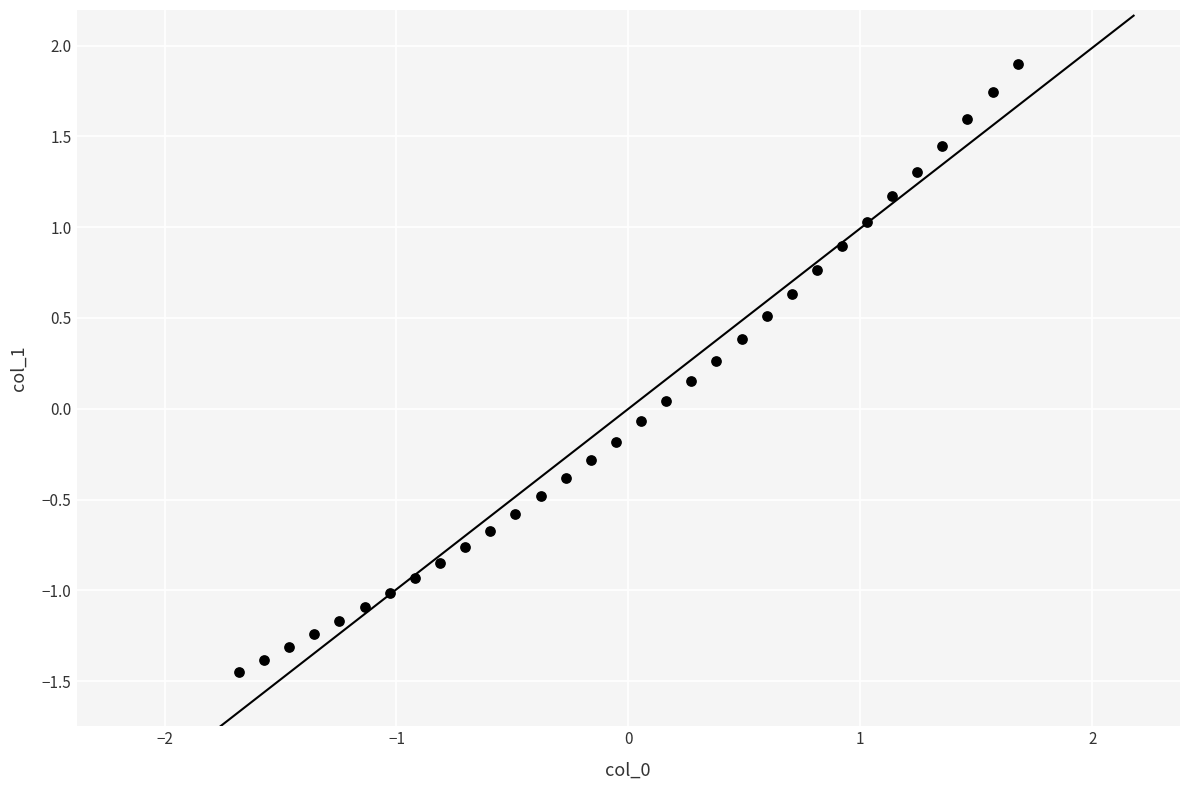

What is the range of Y values (max minus min)?

3.3